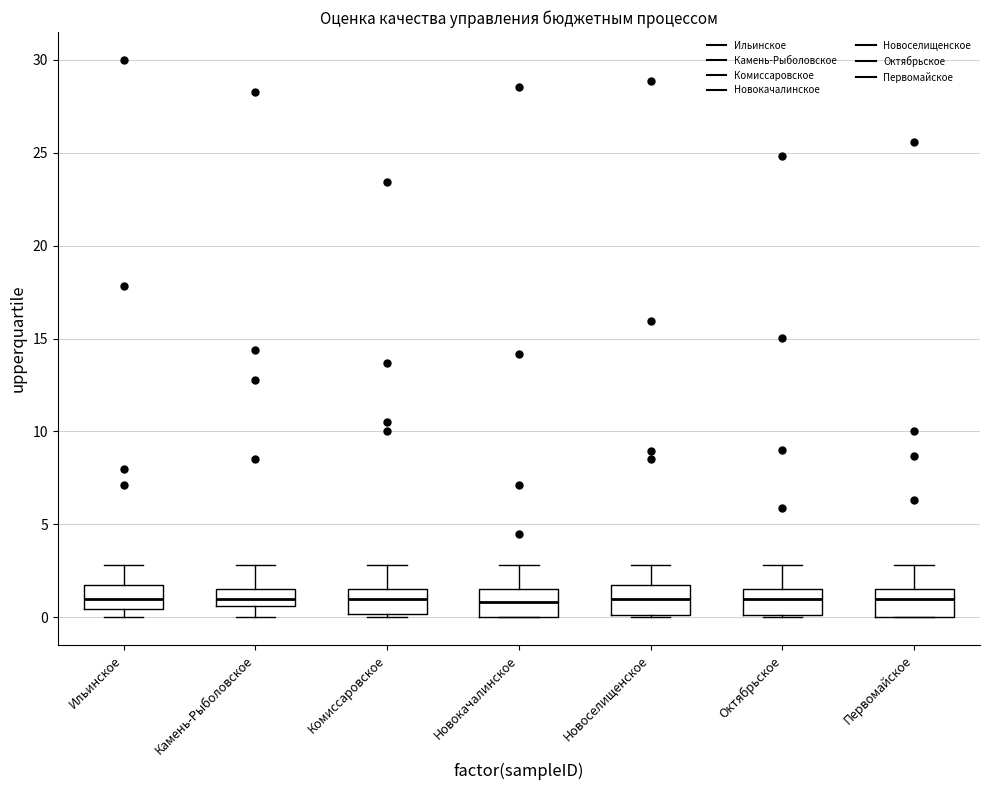

Where does the median line of the box for Камень-Рыболовское sit on the y-axis? The values are not printed on the chart, so give them approximately, as read against the axis.

1.0